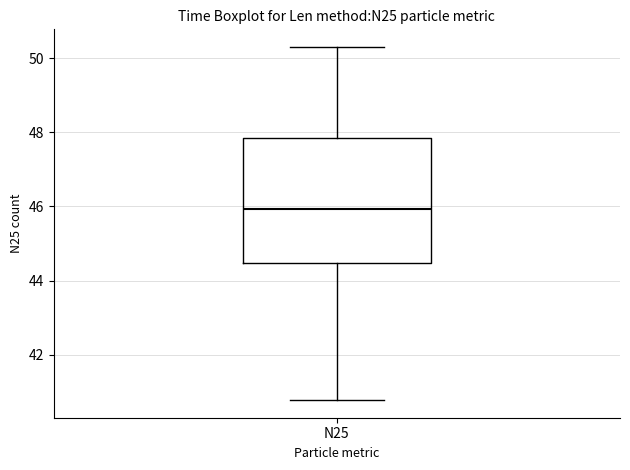

Transcribe this box plot: give where the median line is, the range the box spans, and where the two whiskers end, as read against the y-axis. The values are not printed on the chart, so give them approximately, as read against the axis.

median 46.0, box 44.4 to 47.8, whiskers 40.8 to 50.4